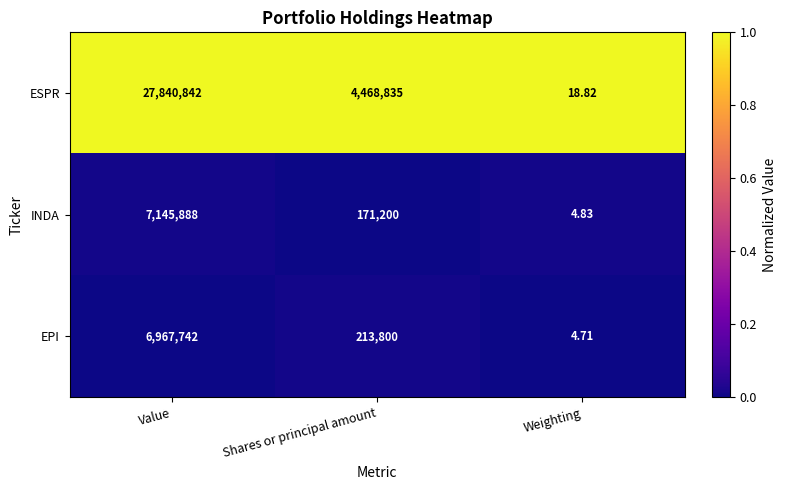

Which series has the largest range (max minus min)?

ESPR